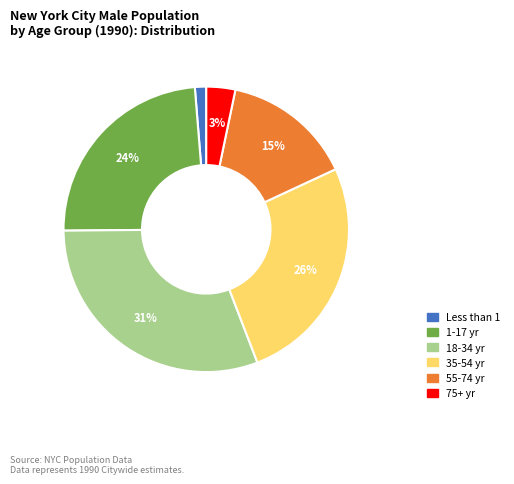

To the nearest percent, what is the average slice percentage?

17%